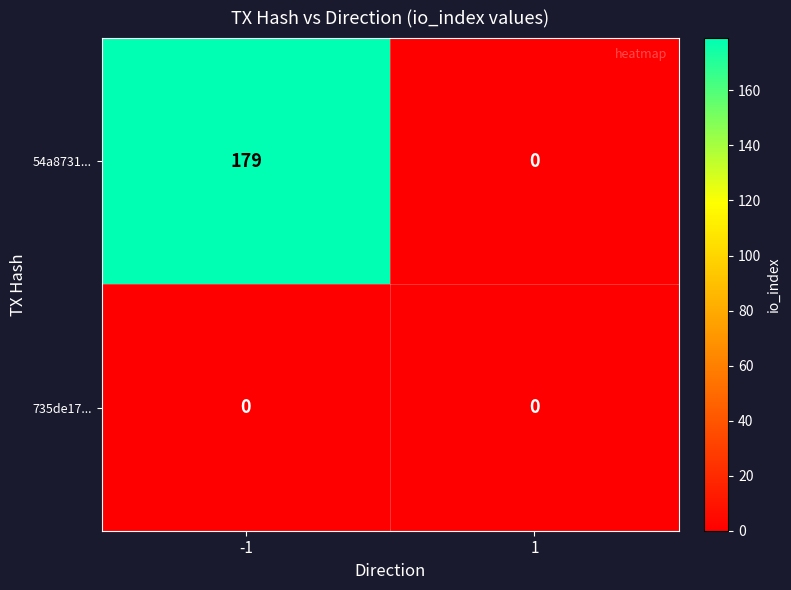

Which series has the largest total across all categories?

54a8731...